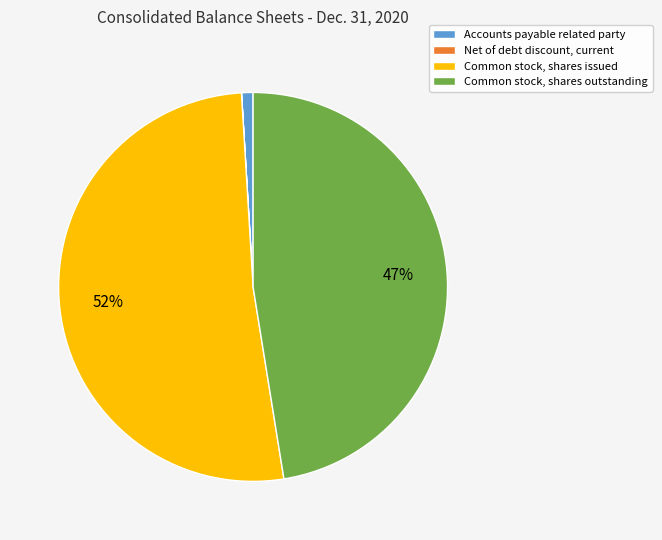

Which slice is the largest?

Common stock, shares issued